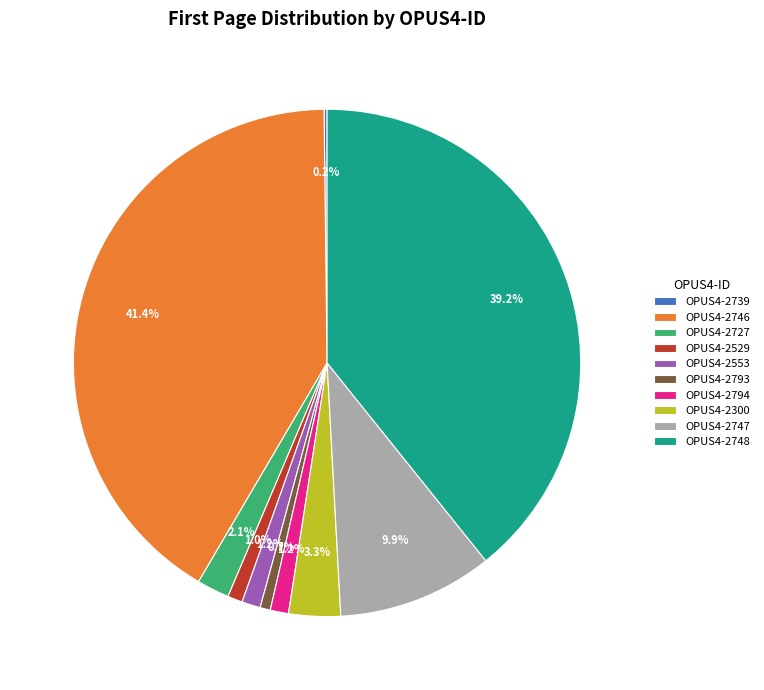

What percentage is the OPUS4-2746 slice, to the nearest percent?

41%